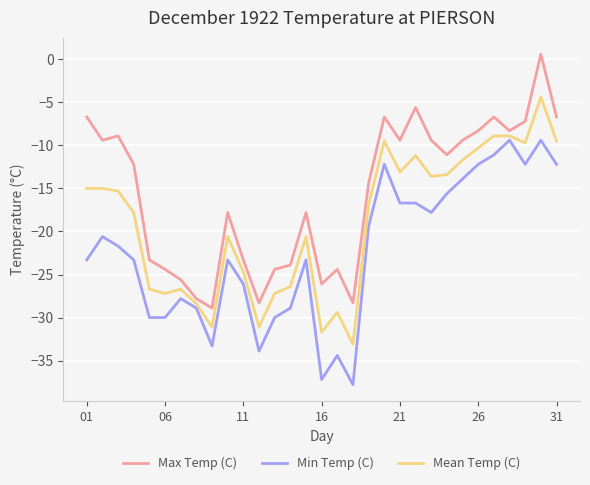

Is this an area chart (filled region under the line)?

No